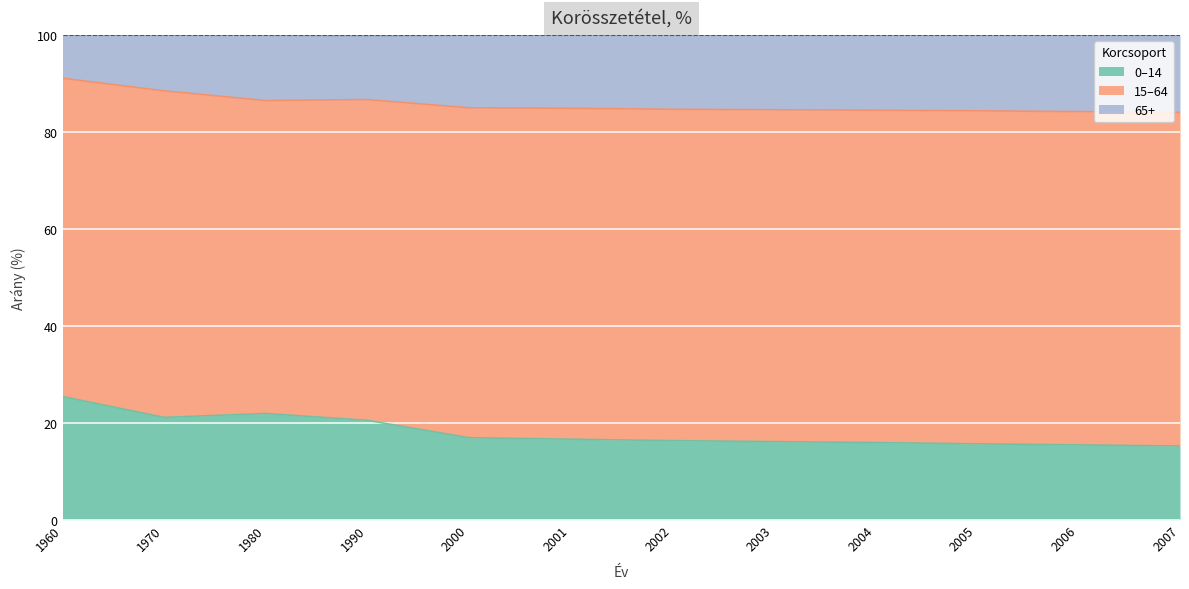

Which series has the widest spread of values?

0–14